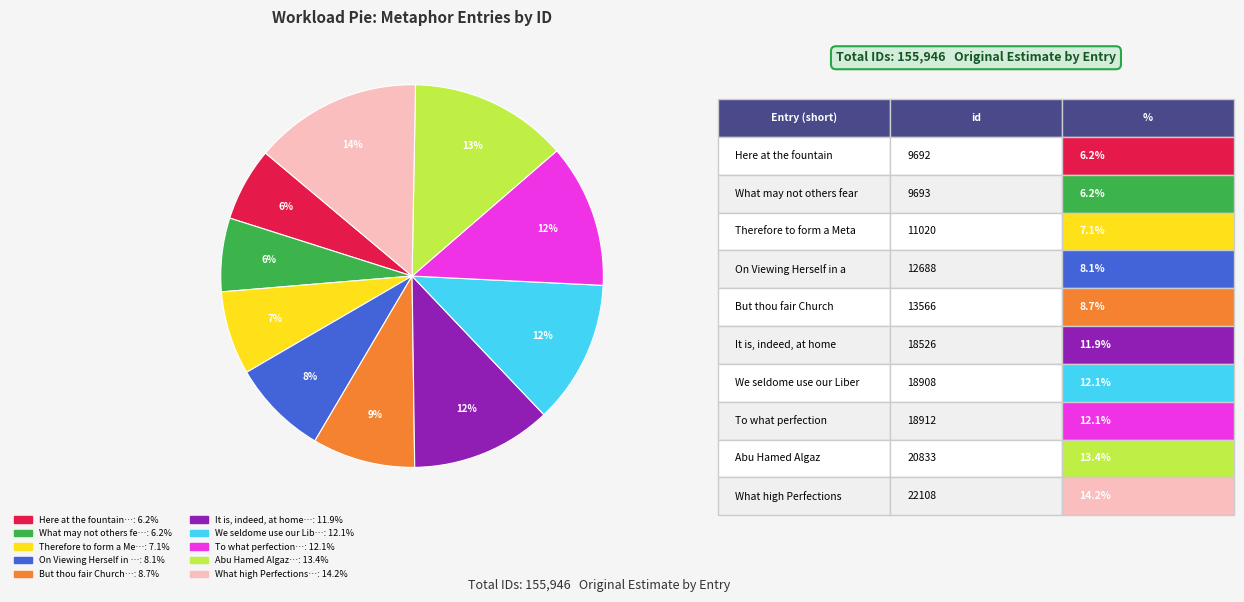

To the nearest percent, what is the difference between the largest and smallest slice percentages?

8%